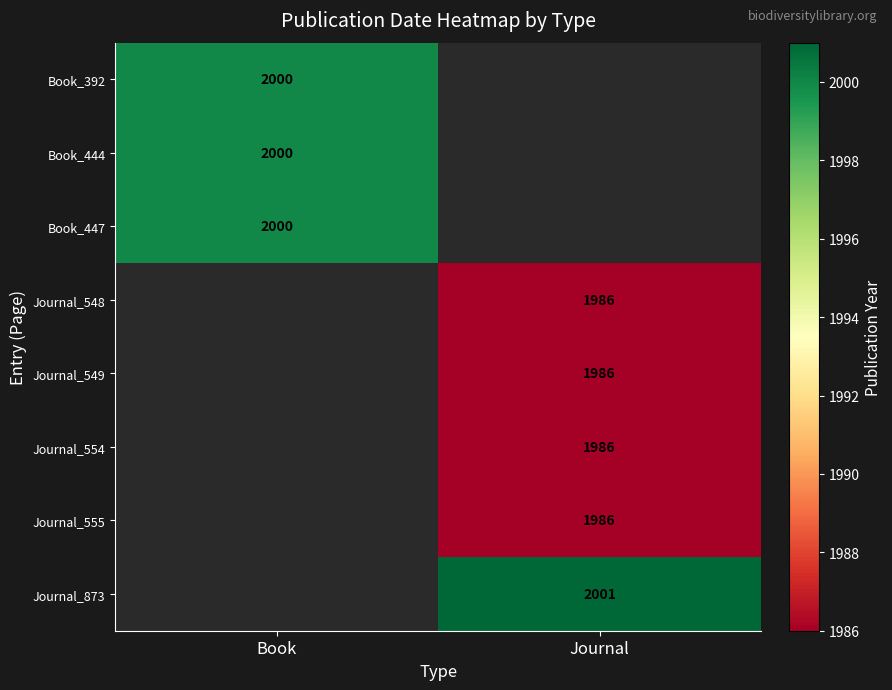

Which category has the lowest value across all series?

Journal